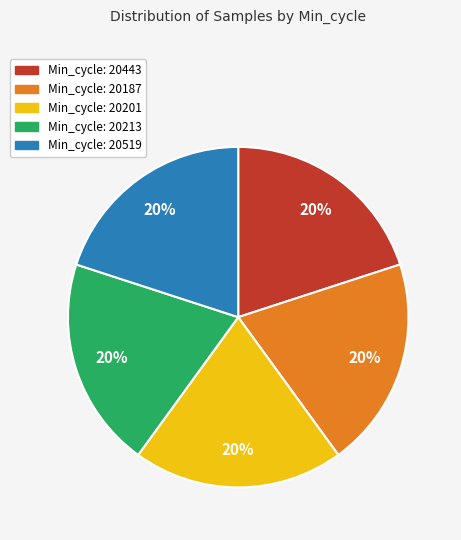

Does any single category account for the majority?

No